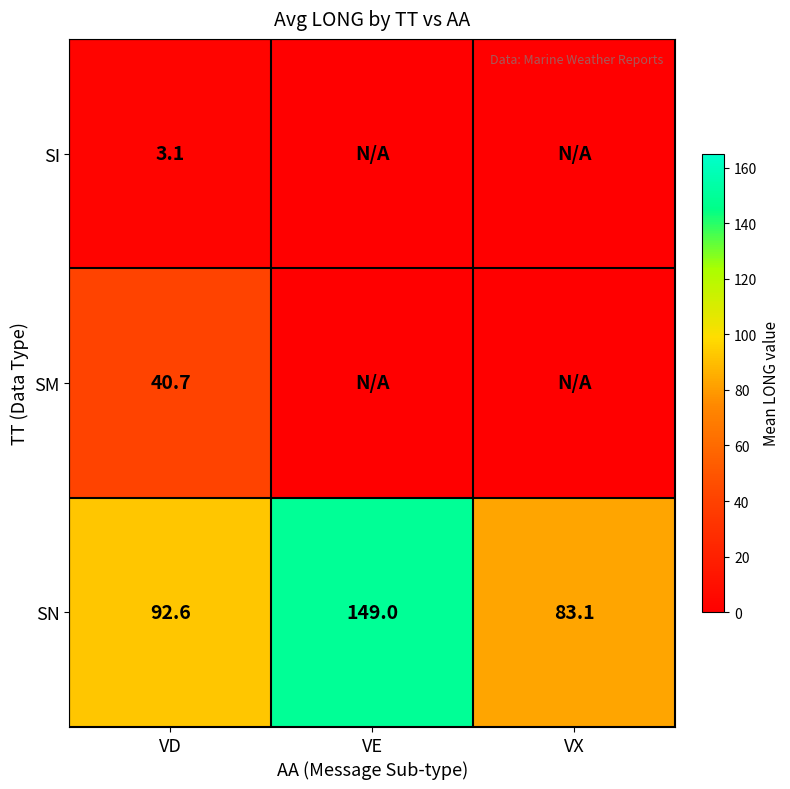

What is the average value of the SN series?

108.2